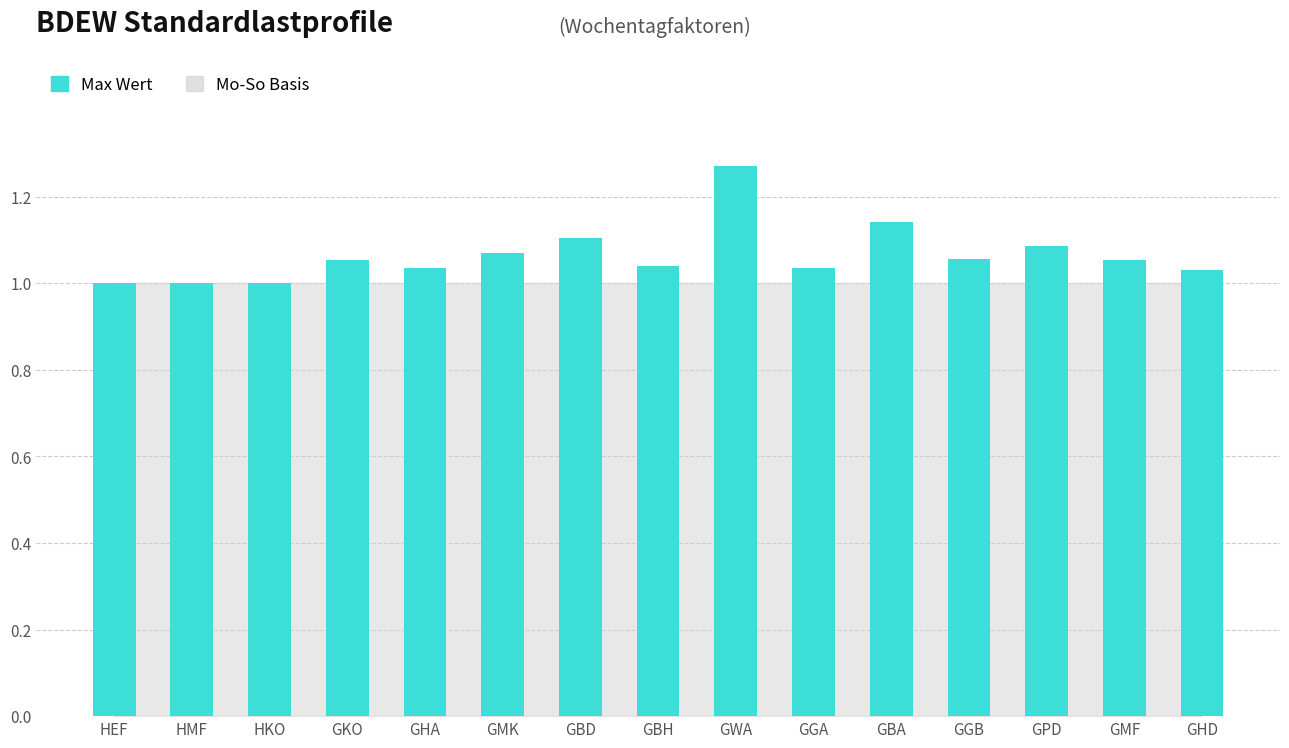

The chart shows a value of 1.0 at GHD. True or false?

True